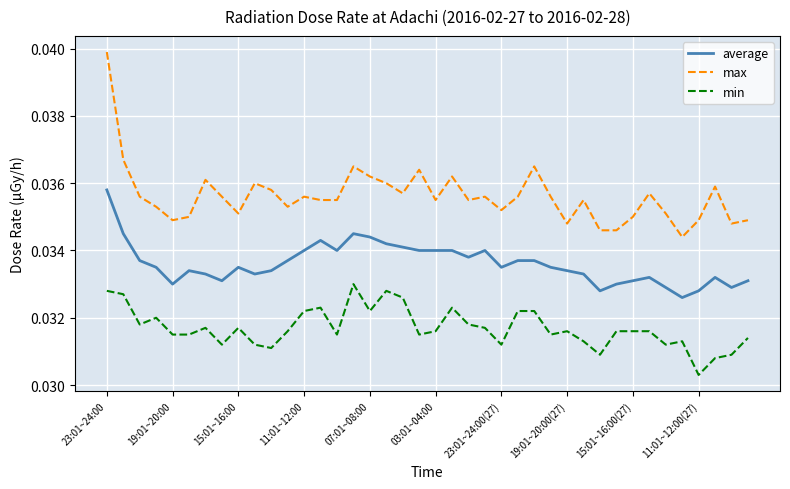

List the series in order of their peak value, lowest first.

min, average, max